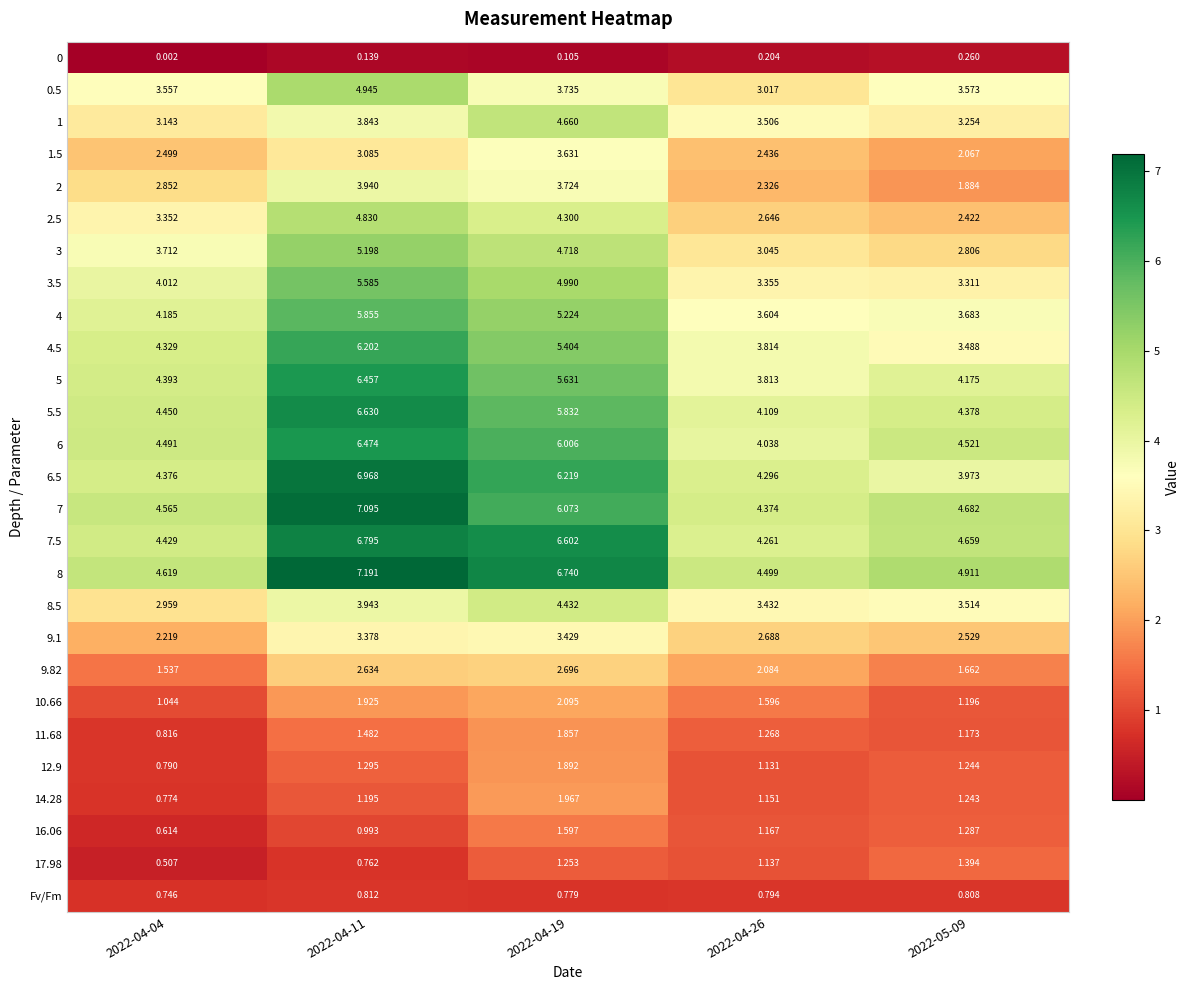

At how many categories does at least one series exceed 3?

5